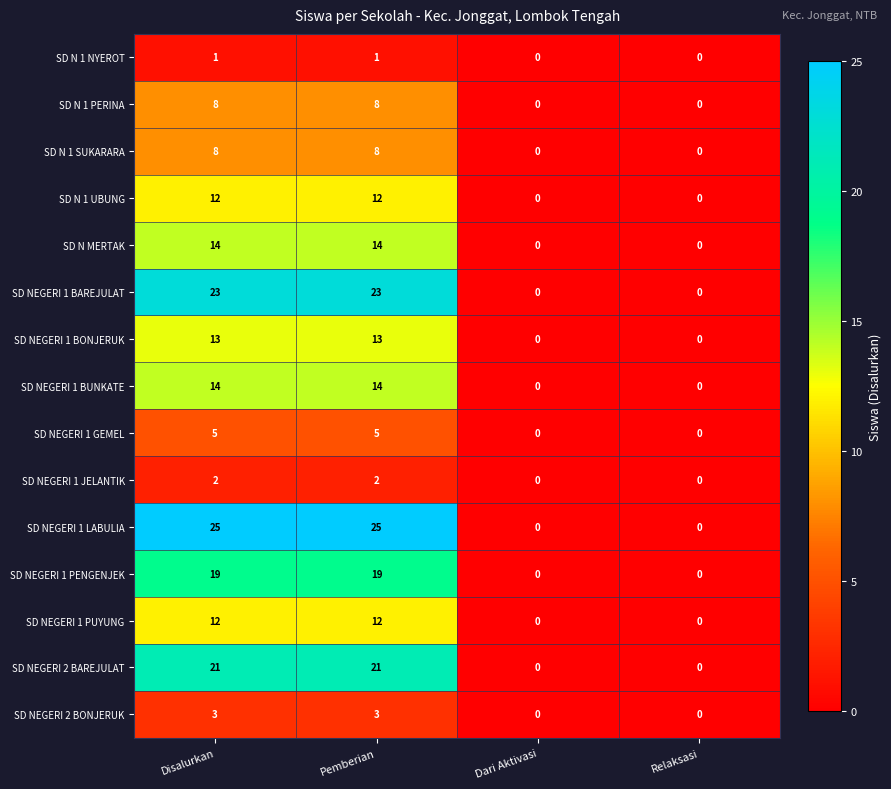

What is the difference between the SD NEGERI 1 PUYUNG values at Relaksasi and Pemberian?

12